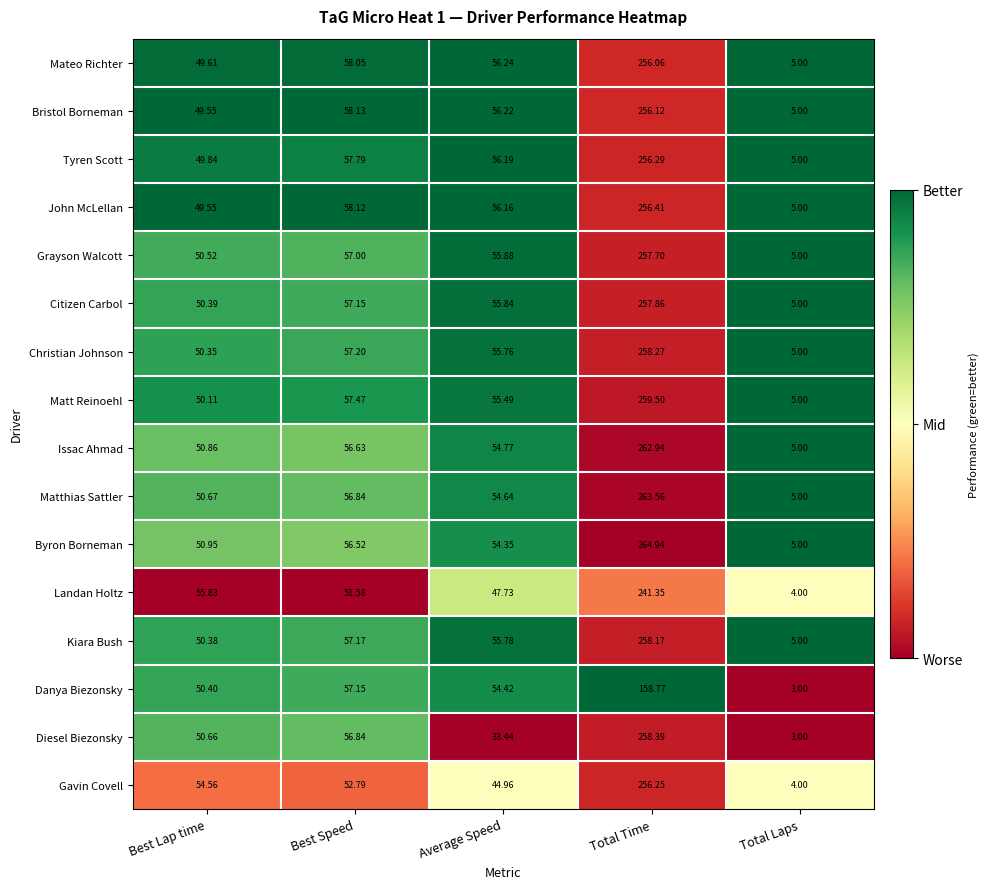

At which label is Matthias Sattler closest to 134?

Best Speed